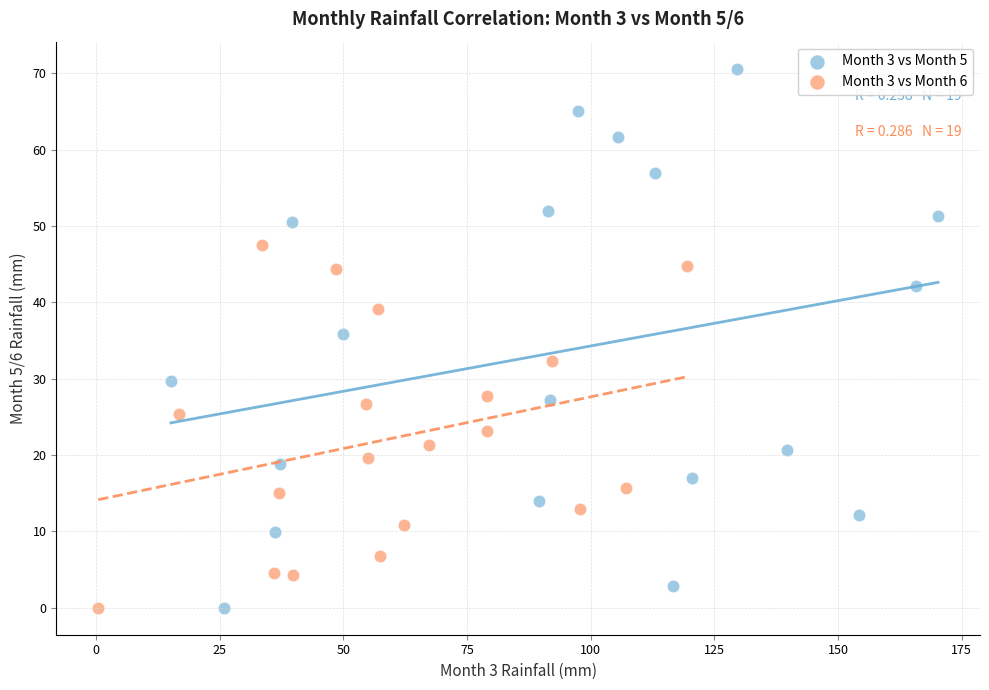

Which series contains the highest Y value?

Month 3 vs Month 5